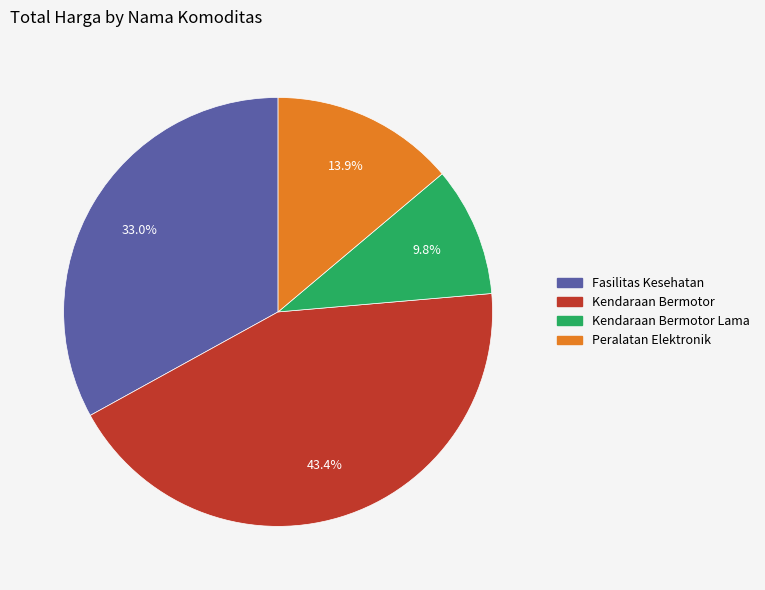

Combined, what portion of the pie is Fasilitas Kesehatan and Kendaraan Bermotor Lama?

42.8%